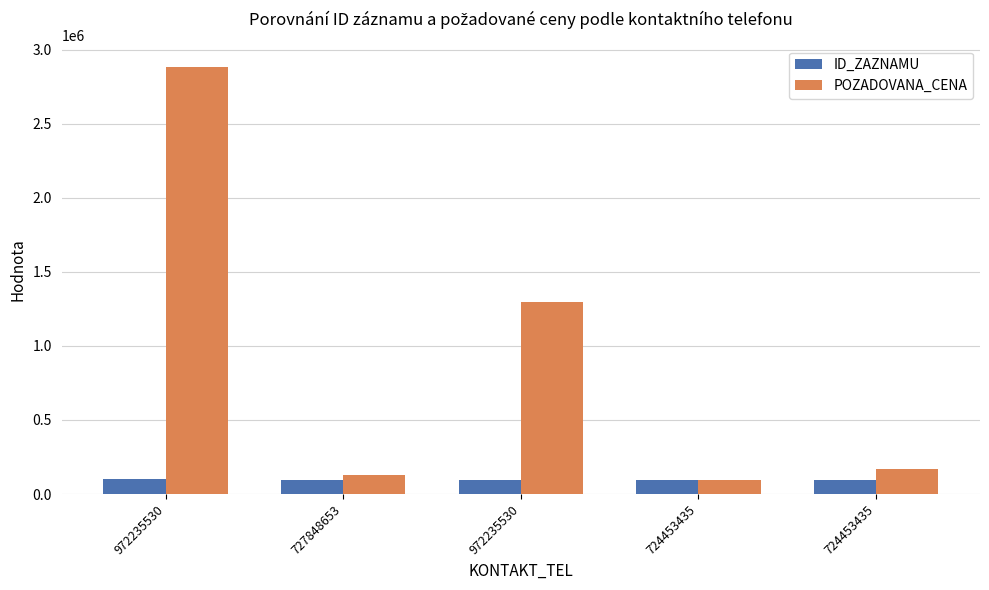

At which label is ID_ZAZNAMU closest to 99033?

972235530